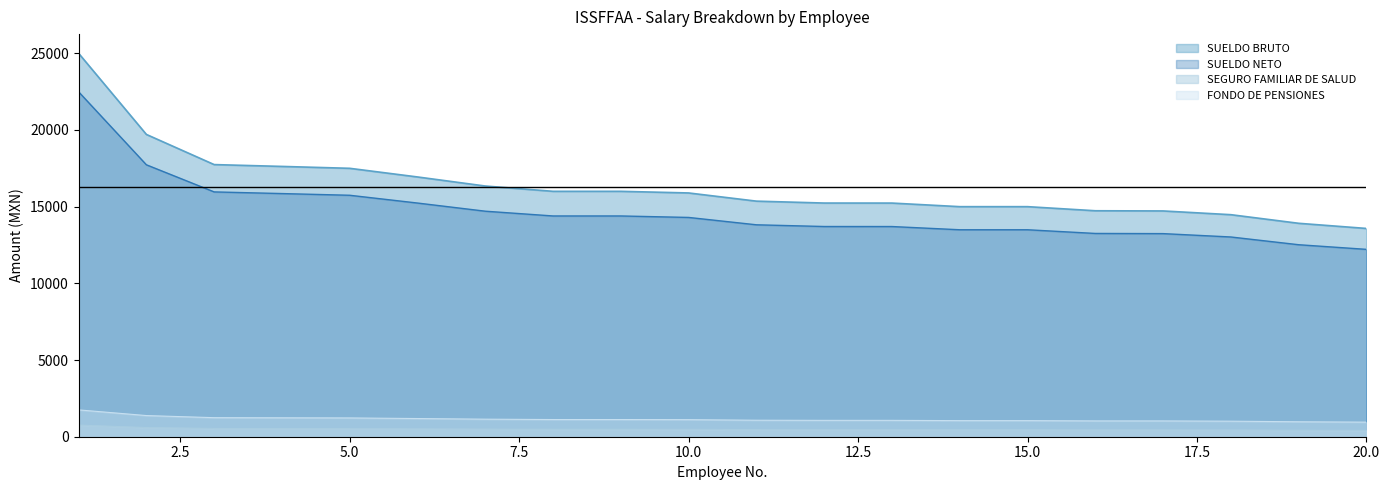

What is the sum of all SUELDO BRUTO values?

326003.9